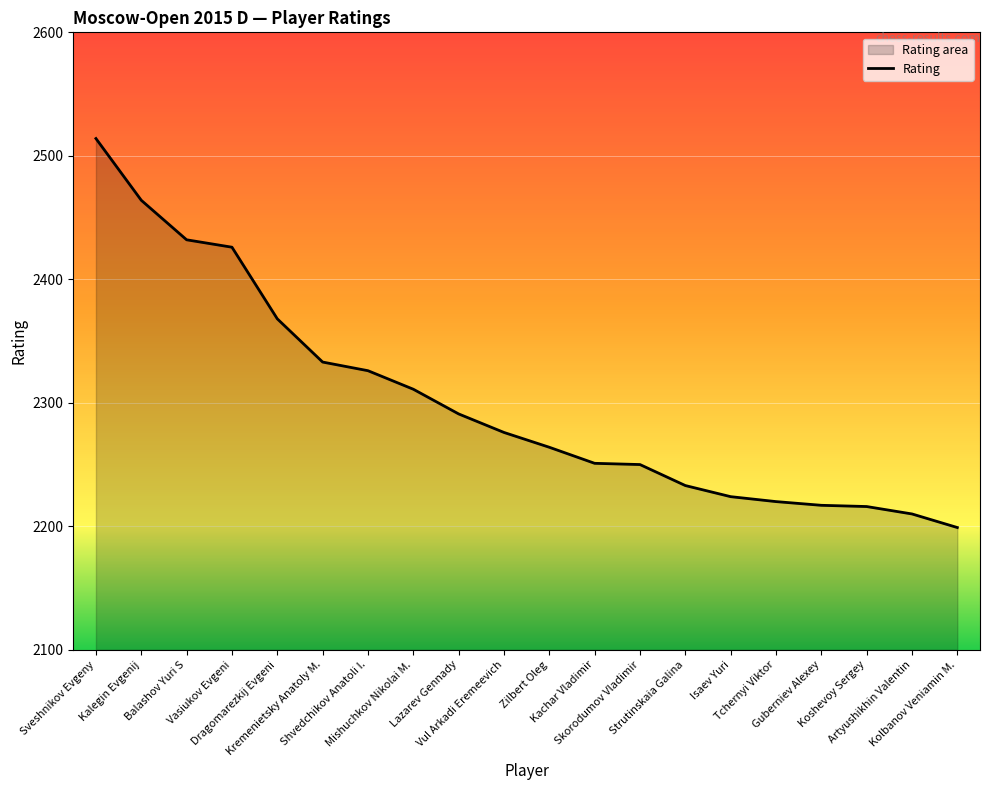

Rank the categories by value from lowest to highest.

Kolbanov Veniamin M., Artyushikhin Valentin, Koshevoy Sergey, Guberniev Alexey, Tchernyi Viktor, Isaev Yuri, Strutinskaia Galina, Skorodumov Vladimir, Kachar Vladimir, Zilbert Oleg, Vul Arkadi Eremeevich, Lazarev Gennady, Mishuchkov Nikolai M., Shvedchikov Anatoli I., Kremenietsky Anatoly M., Dragomarezkij Evgeni, Vasiukov Evgeni, Balashov Yuri S, Kalegin Evgenij, Sveshnikov Evgeny